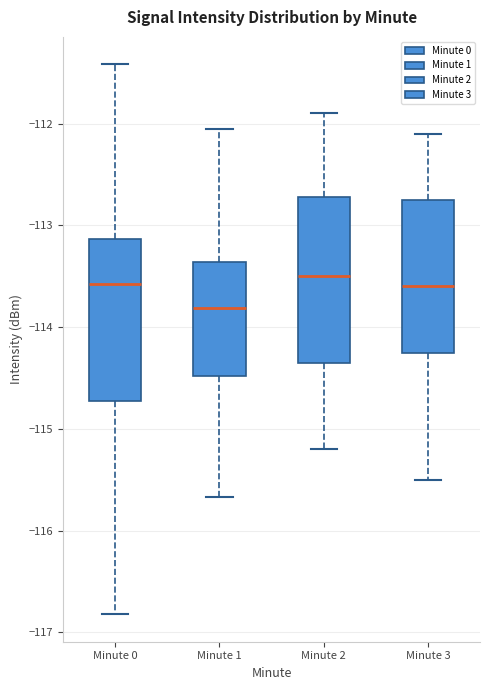

Reading left to right, read every box against the y-axis: the position of its median line, the range the box covers, and the ends of its whiskers. The values are not printed on the chart, so give them approximately, as read against the axis.

Minute 0: median -113.6, box -114.7 to -113.1, whiskers -116.8 to -111.4
Minute 1: median -113.8, box -114.5 to -113.4, whiskers -115.7 to -112.1
Minute 2: median -113.5, box -114.4 to -112.7, whiskers -115.2 to -111.9
Minute 3: median -113.6, box -114.3 to -112.8, whiskers -115.5 to -112.1